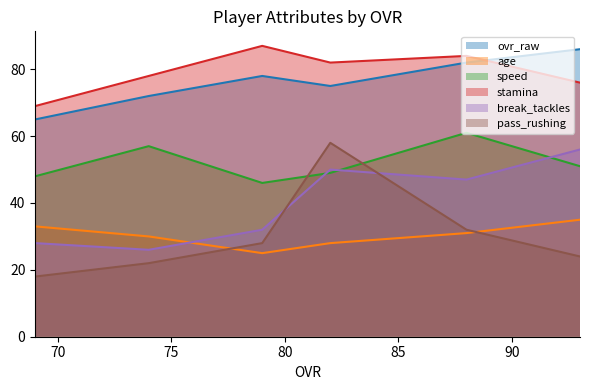

How many data points in pass_rushing are above 28?

2